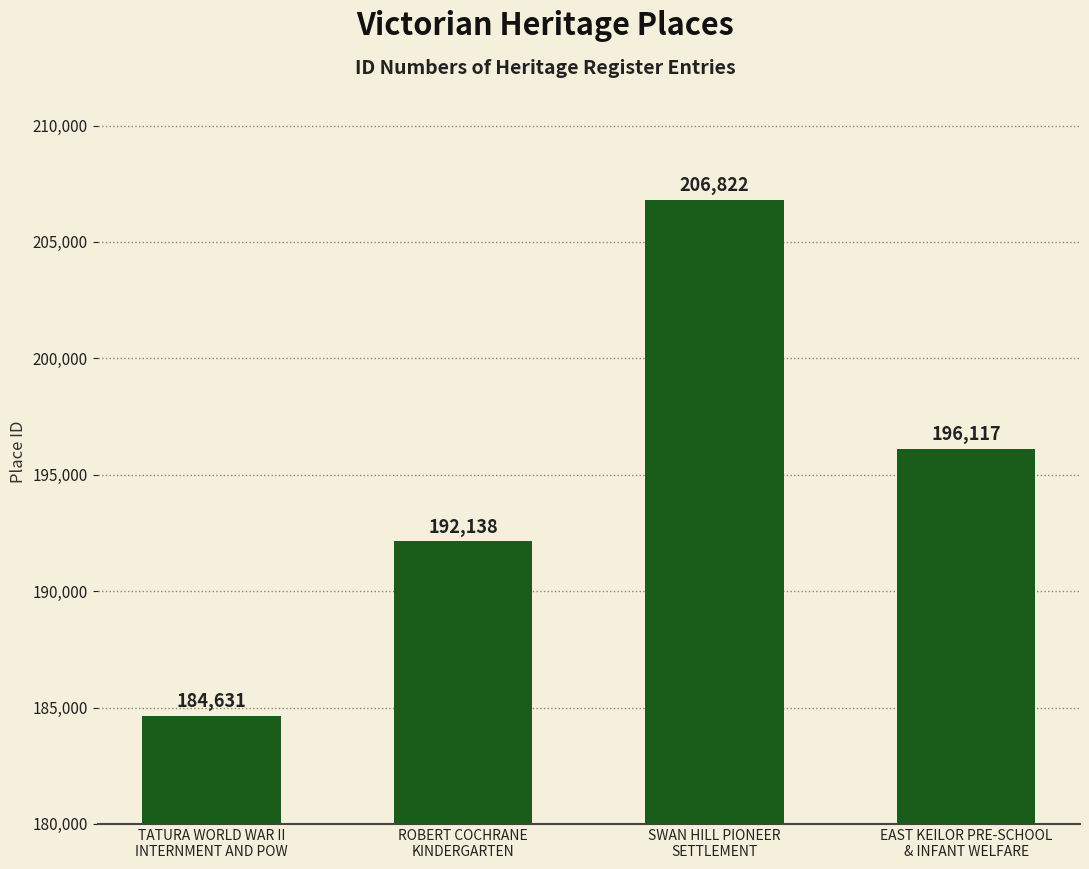

Which has a higher value, SWAN HILL PIONEER
SETTLEMENT or EAST KEILOR PRE-SCHOOL
& INFANT WELFARE?

SWAN HILL PIONEER
SETTLEMENT